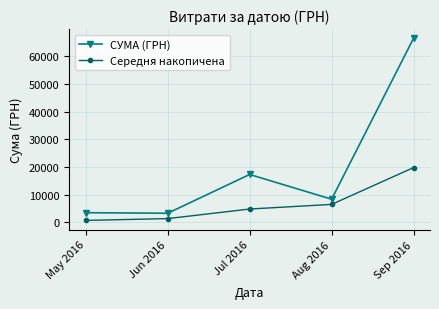

Rank the series by their average value, from lowest to highest.

Середня накопичена, СУМА (ГРН)